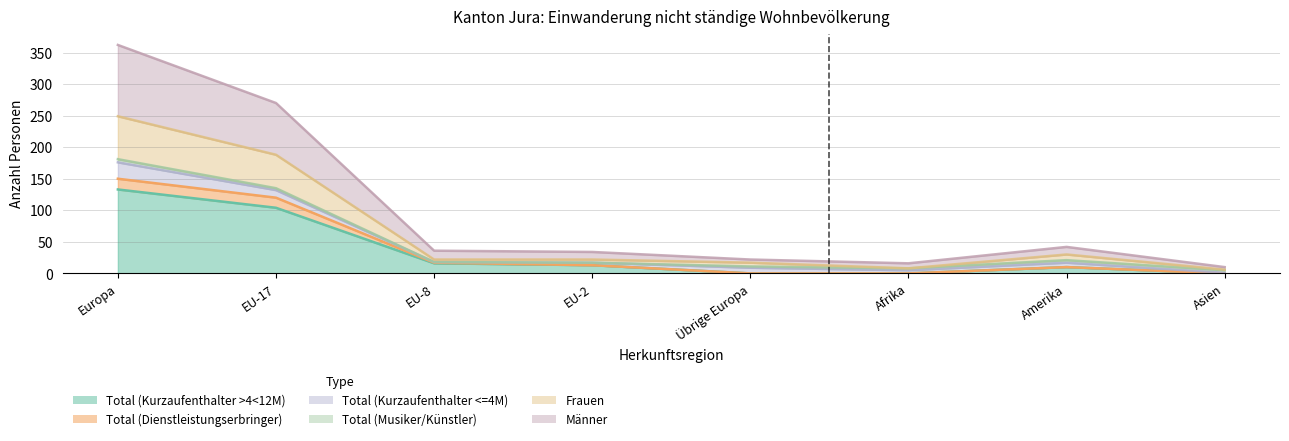

True or false: Total (Kurzaufenthalter <=4M) and Frauen intersect in this chart.

False